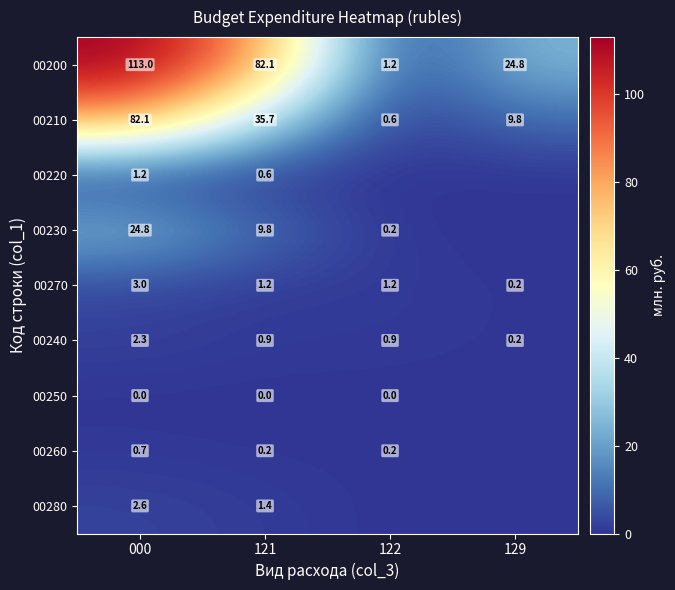

What is the spread (max minus min) of values at 000?

113.0